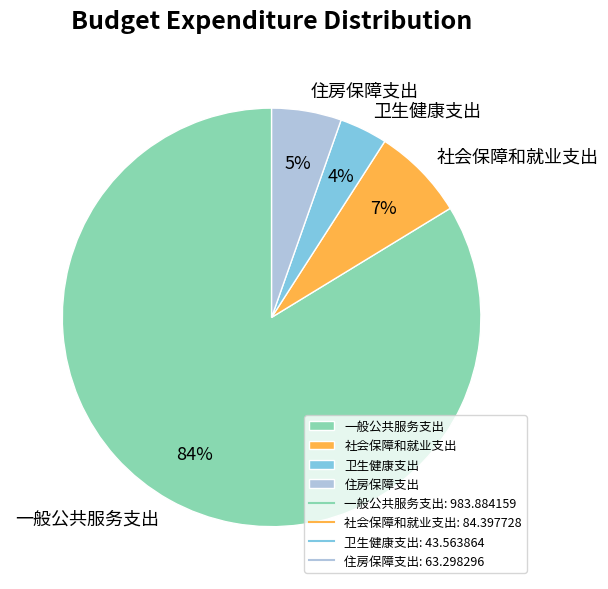

To the nearest percent, what percentage of the pie is 卫生健康支出?

4%